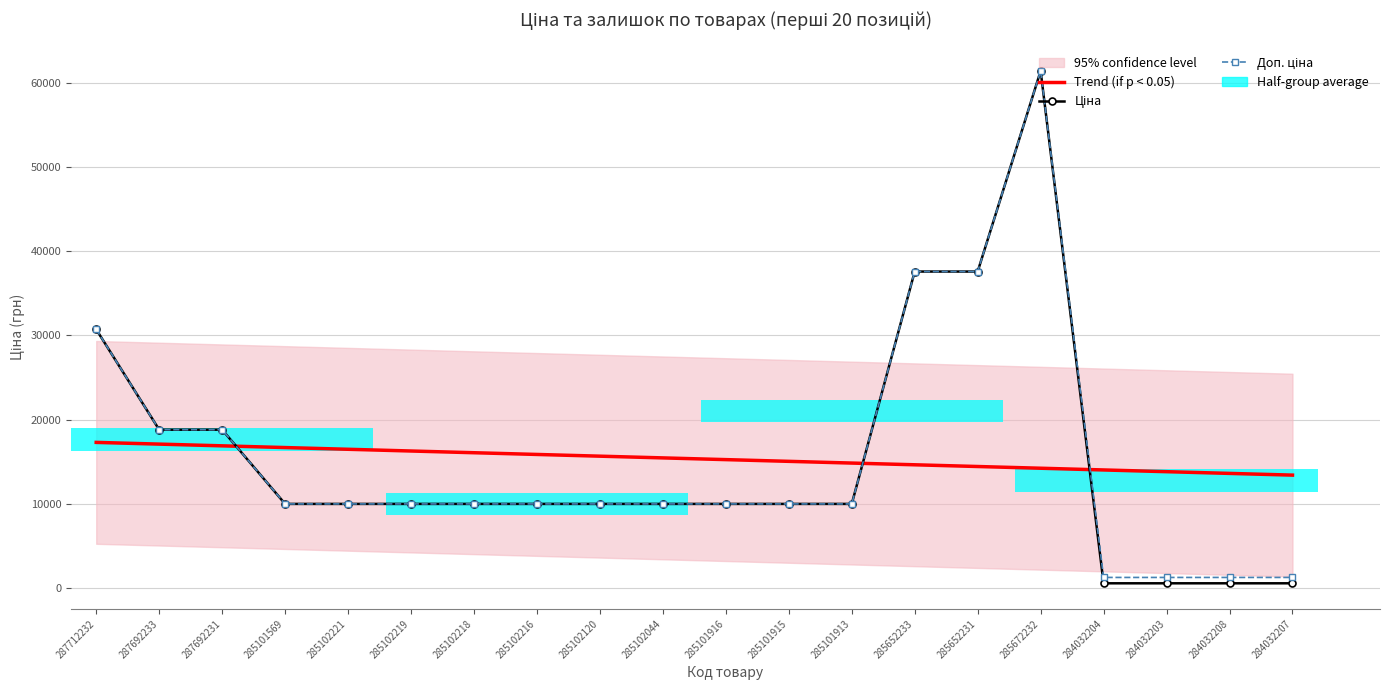

What is the difference between the Ціна values at 284032208 and 285102219?

9436.0